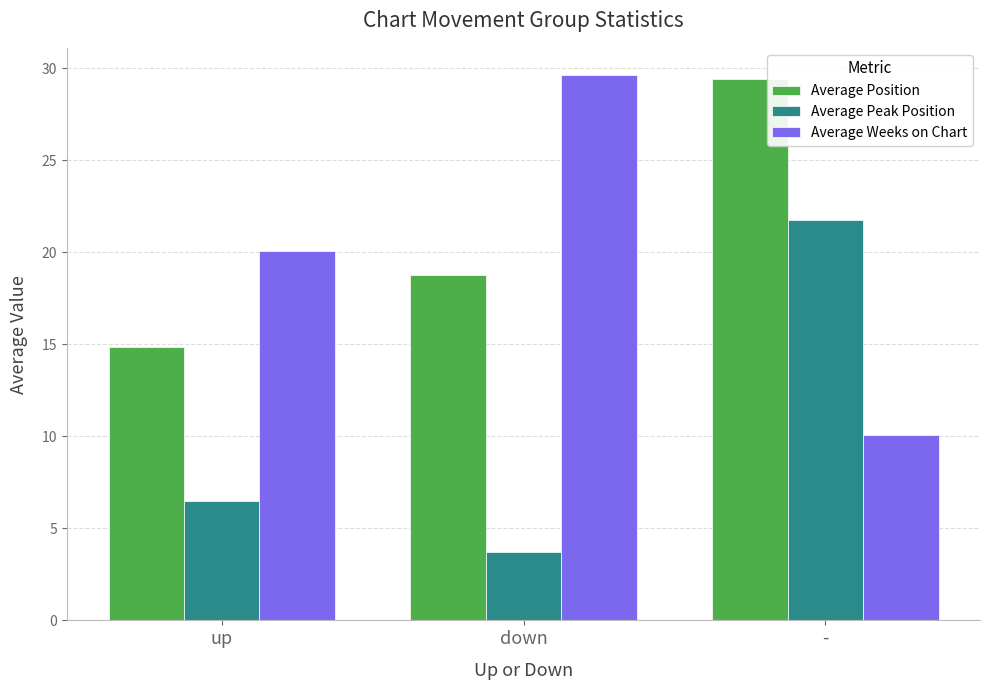

Is it true that Average Position equals 29.4 at -?

True